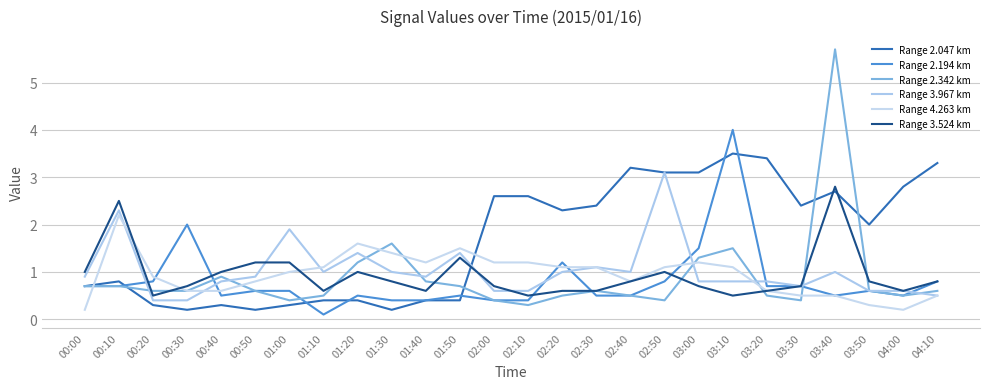

Reading left to right, extract all data points from this chart.

Range 2.047 km: 0.7	0.8	0.3	0.2	0.3	0.2	0.3	0.4	0.4	0.2	0.4	0.4	2.6	2.6	2.3	2.4	3.2	3.1	3.1	3.5	3.4	2.4	2.7	2.0	2.8	3.3
Range 2.194 km: 0.7	0.7	0.8	2.0	0.5	0.6	0.6	0.1	0.5	0.4	0.4	0.5	0.4	0.4	1.2	0.5	0.5	0.8	1.5	4.0	0.7	0.7	0.5	0.6	0.5	0.8
Range 2.342 km: 0.7	0.7	0.6	0.6	0.9	0.6	0.4	0.5	1.2	1.6	0.8	0.7	0.4	0.3	0.5	0.6	0.5	0.4	1.3	1.5	0.5	0.4	5.7	0.6	0.5	0.6
Range 3.967 km: 0.9	2.3	0.4	0.4	0.8	0.9	1.9	1.0	1.4	1.0	0.9	1.4	0.6	0.6	1.0	1.1	1.0	3.1	0.8	0.8	0.8	0.7	1.0	0.6	0.6	0.5
Range 4.263 km: 0.2	2.2	0.9	0.6	0.6	0.8	1.0	1.1	1.6	1.4	1.2	1.5	1.2	1.2	1.1	1.1	0.8	1.1	1.2	1.1	0.6	0.5	0.5	0.3	0.2	0.5
Range 3.524 km: 1.0	2.5	0.5	0.7	1.0	1.2	1.2	0.6	1.0	0.8	0.6	1.3	0.7	0.5	0.6	0.6	0.8	1.0	0.7	0.5	0.6	0.7	2.8	0.8	0.6	0.8